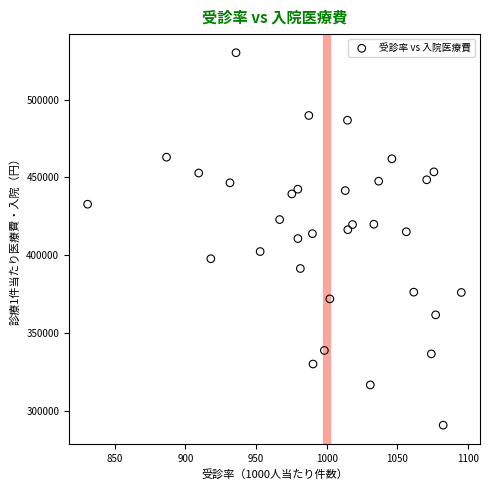

What is the range of Y values (max minus min)?

239235.3